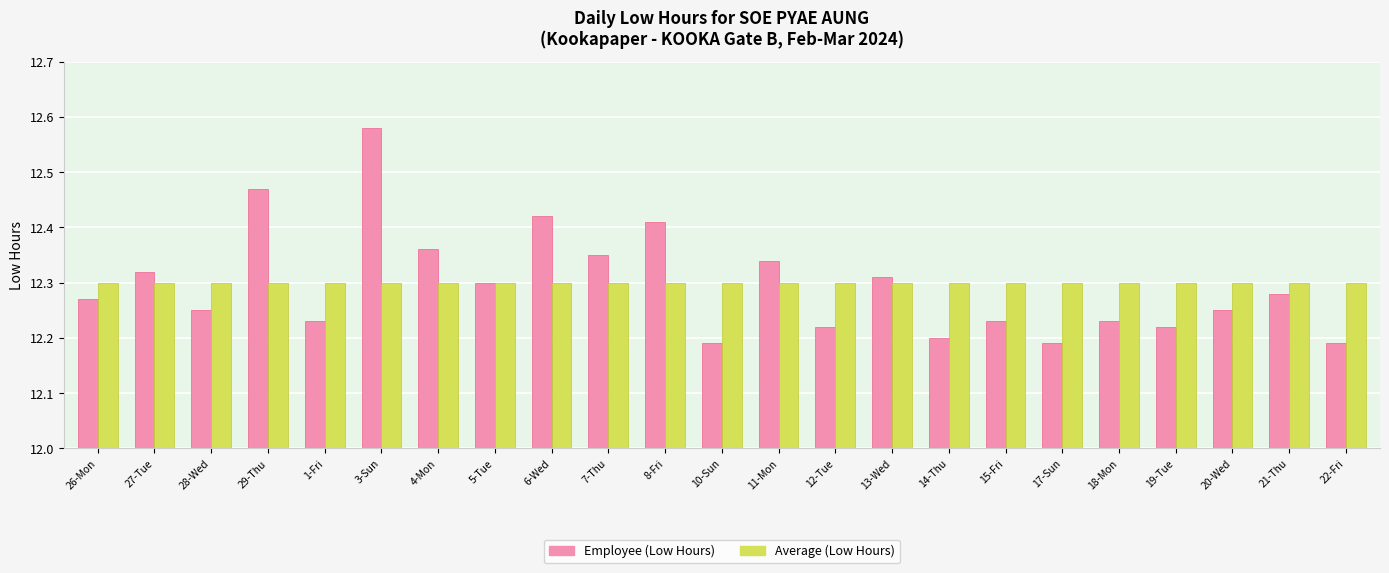

At how many categories does at least one series exceed 12?

23